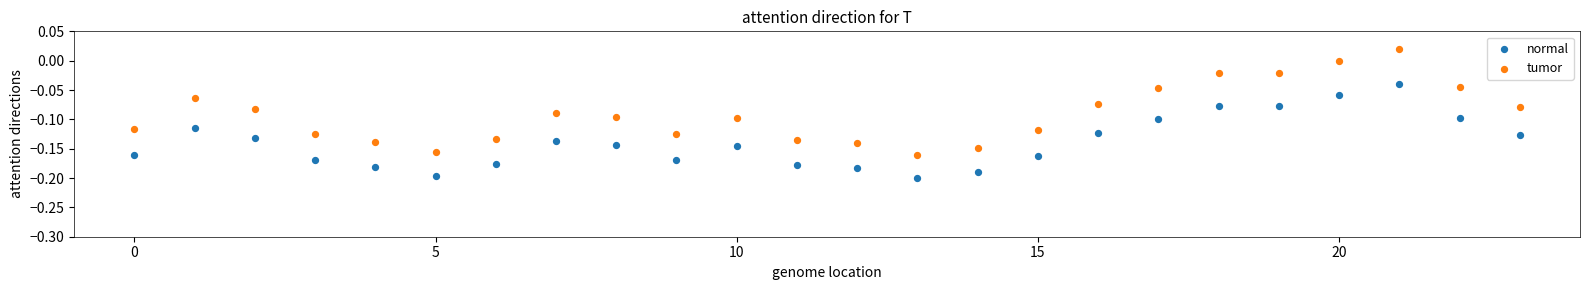

Which series reaches the maximum Y coordinate?

tumor